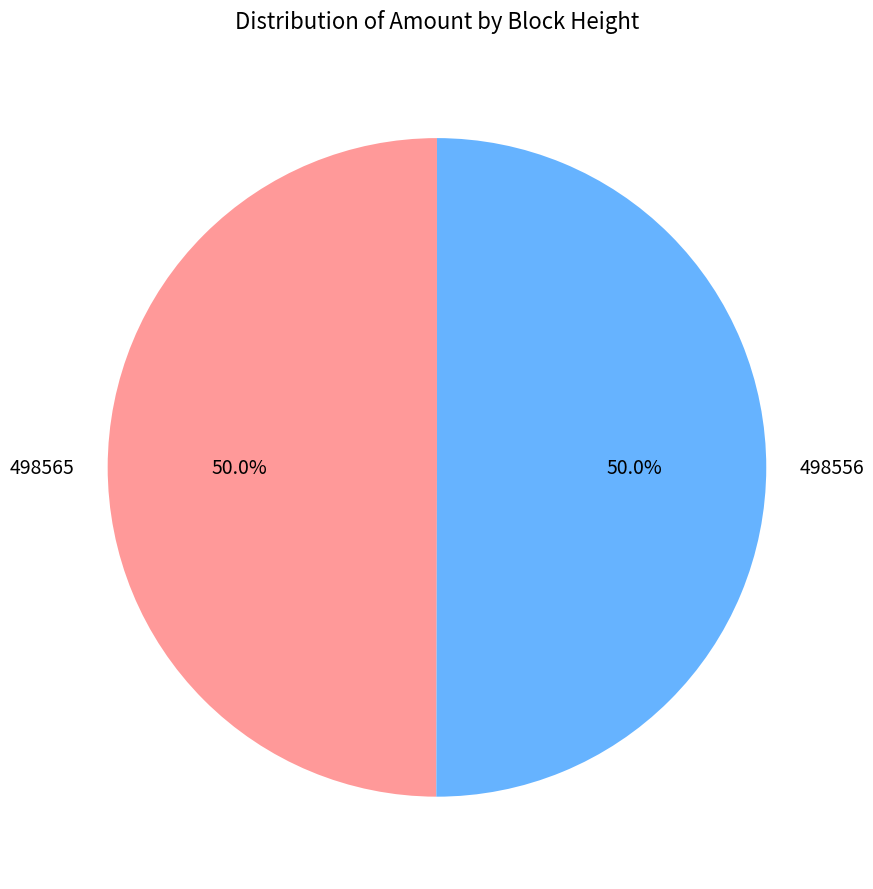

Combined, do 498556 and 498565 account for over 50%?

Yes